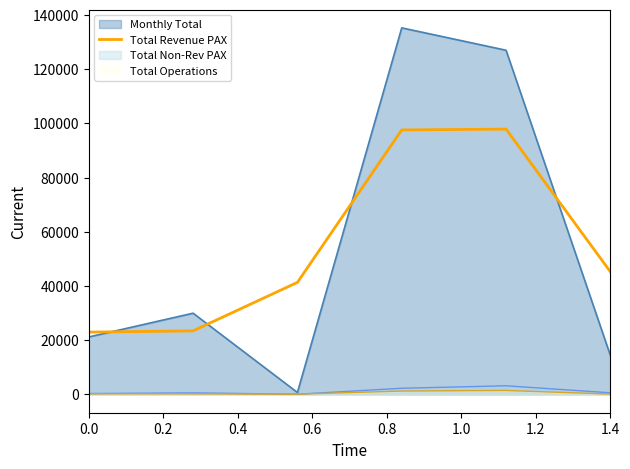

True or false: Total Revenue PAX and Total Operations cross at least once.

False